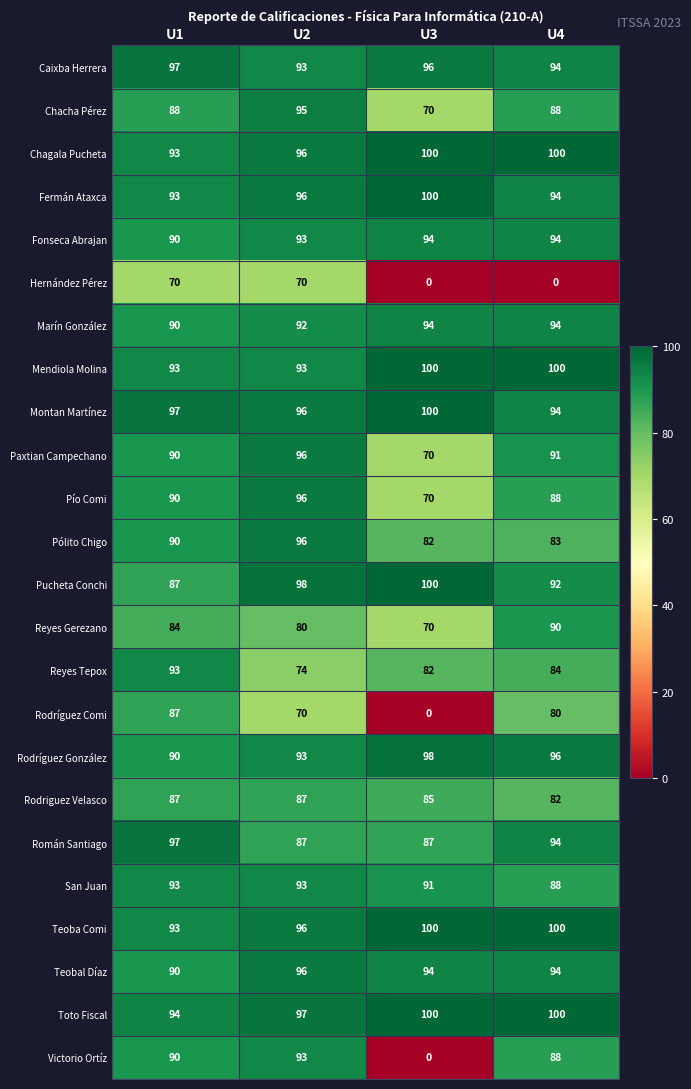

Which series has the largest range (max minus min)?

Victorio Ortíz